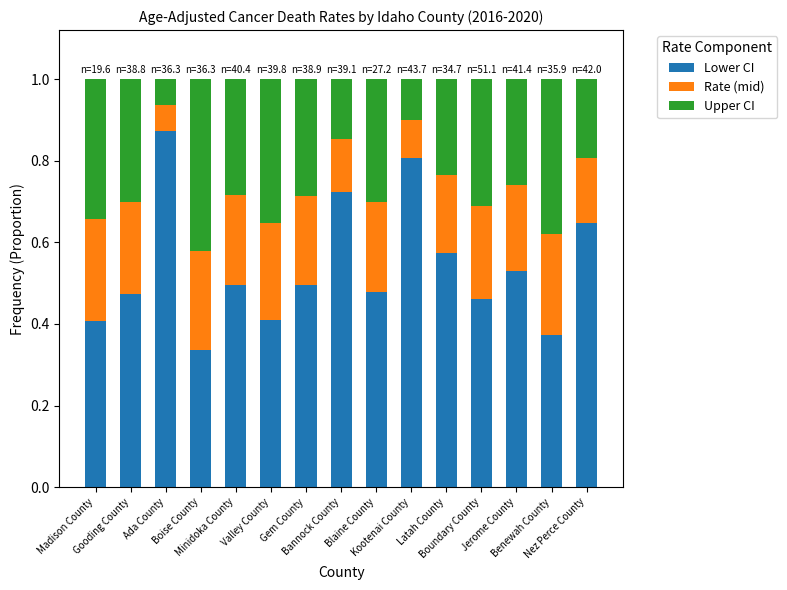

Are the bars horizontal?

No